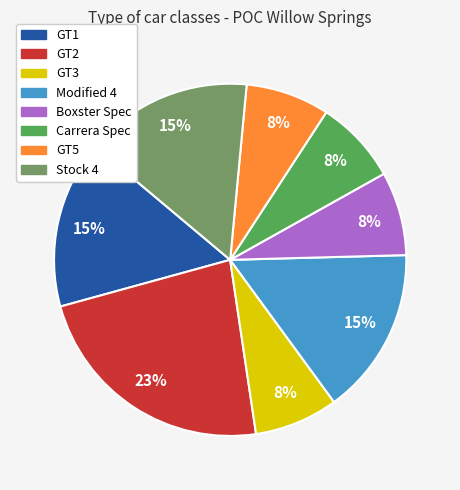

Count the number of slices in the pie.

8